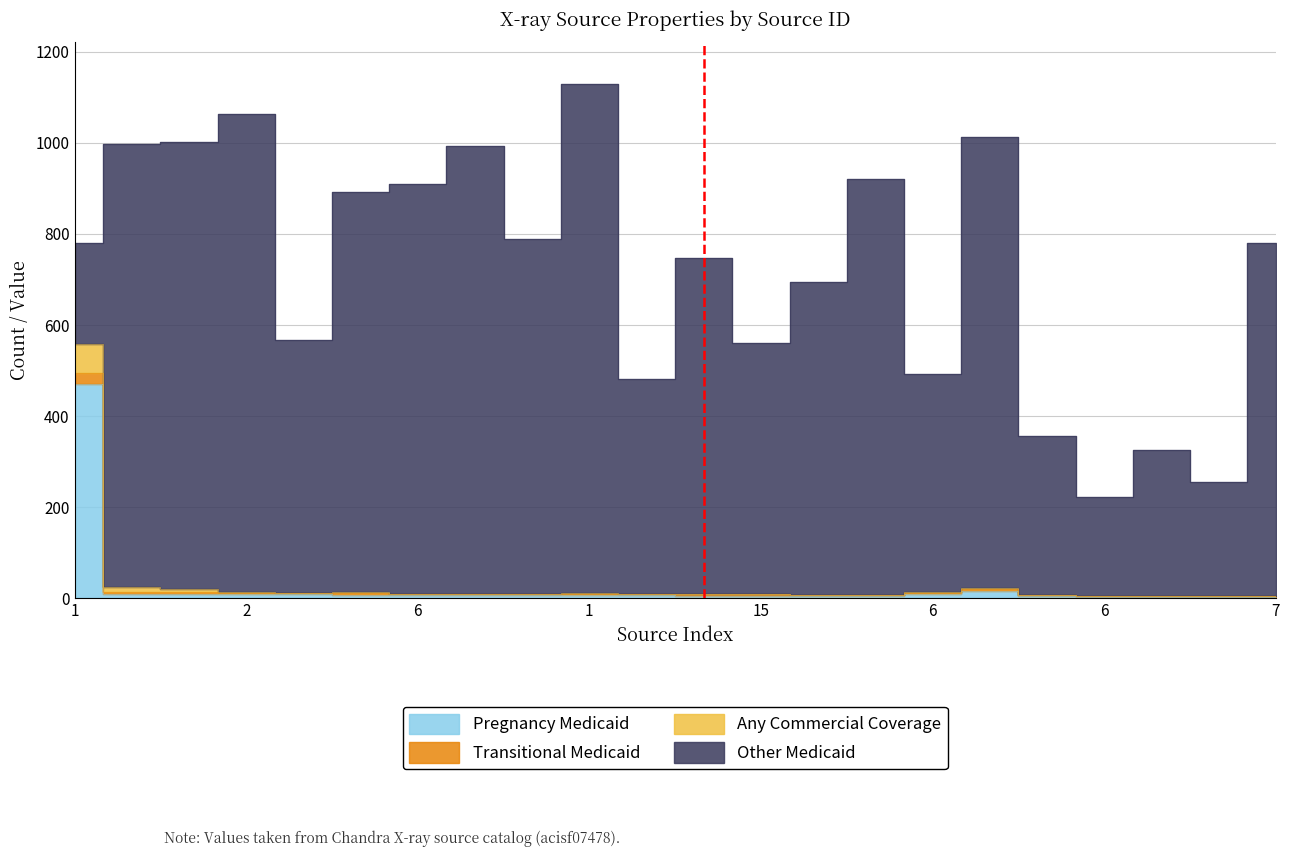

At which category is the sum across all series the highest?

1